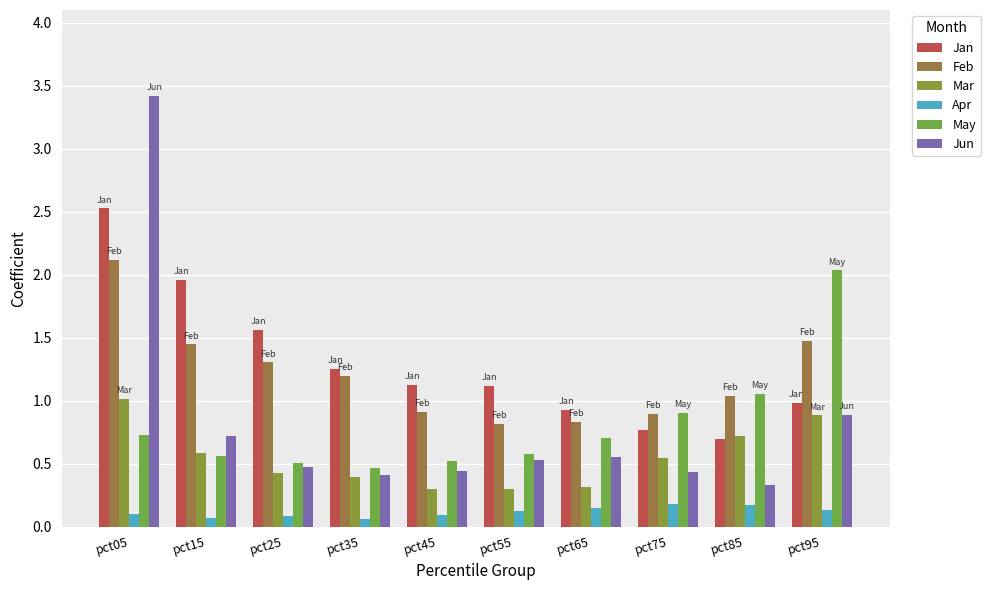

What is the difference between the maximum and minimum values in the Jun series?

3.1